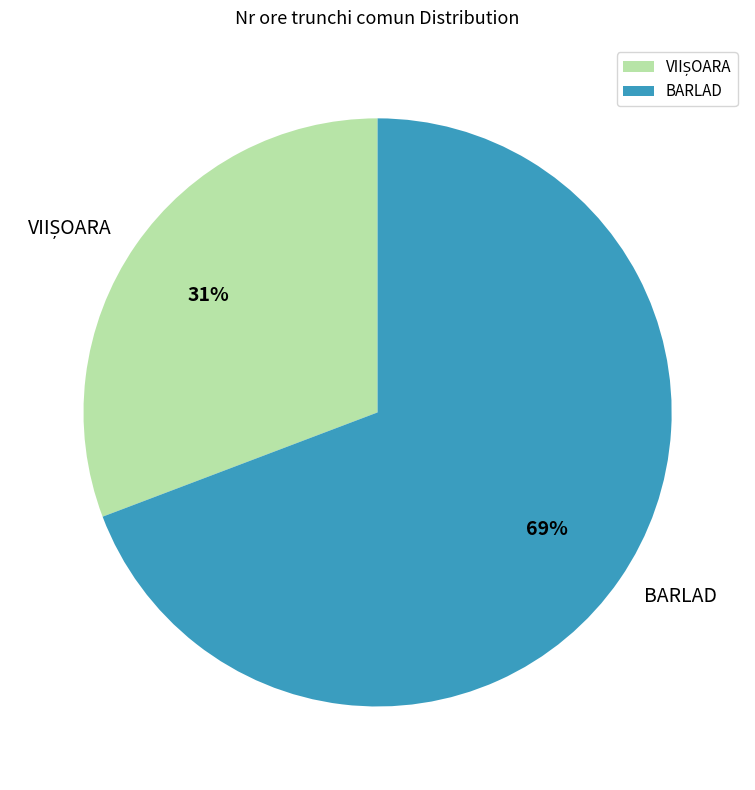

The BARLAD slice represents 69% of the pie. True or false?

True